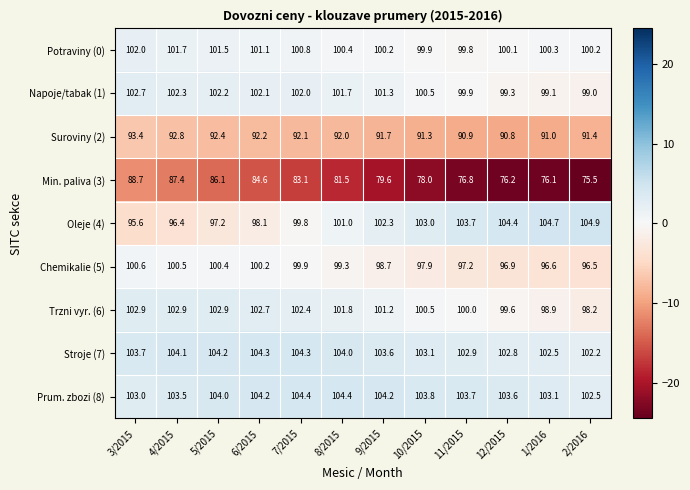

Which label corresponds to the smallest value in the chart?

2/2016